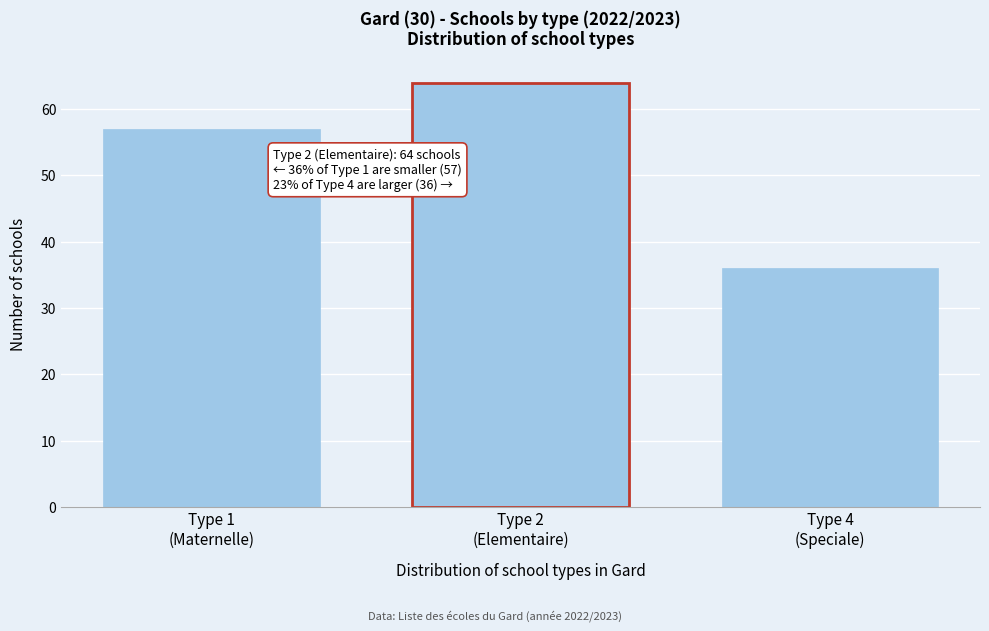

Reading right to left, list all the values displayed in this chart.

36	64	57